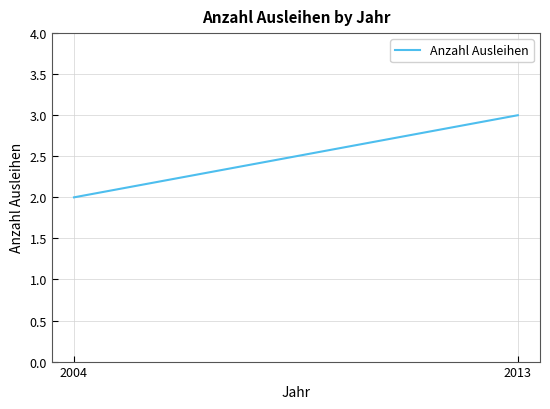

Between 2004 and 2013, which is larger?

2013